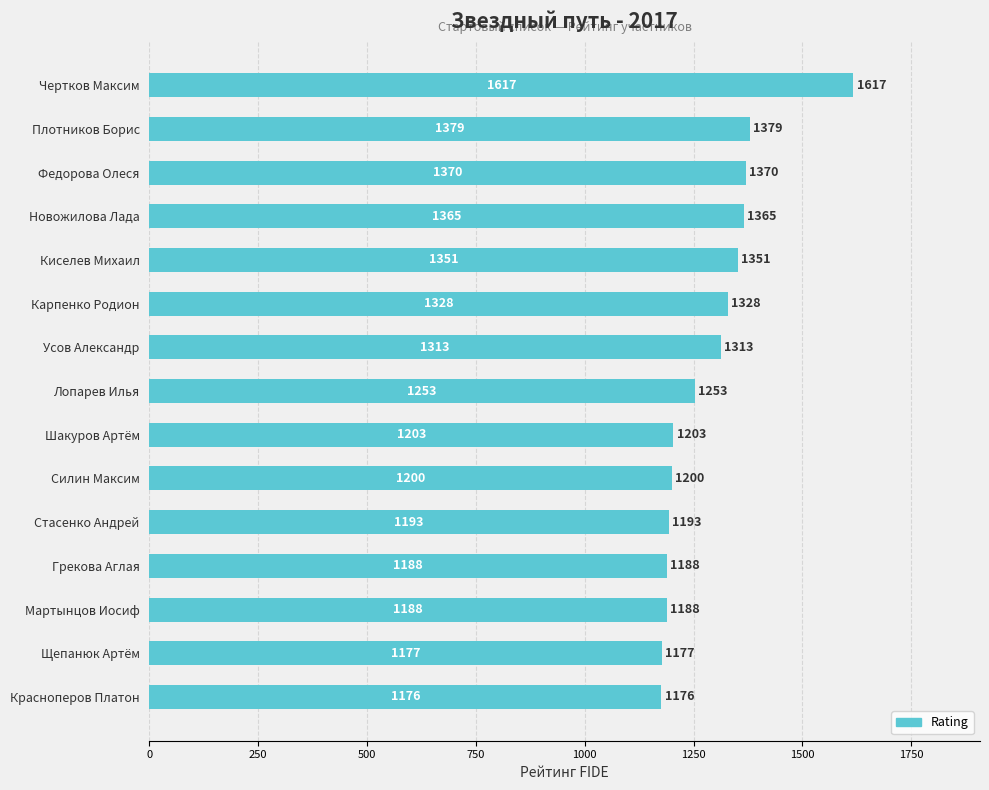

Which label corresponds to the smallest value in the chart?

Красноперов Платон